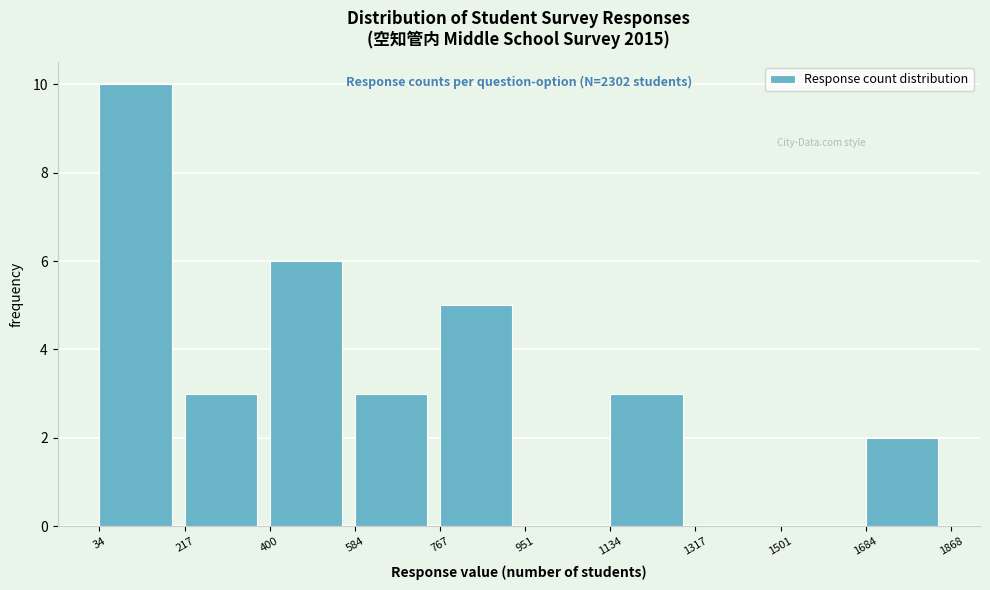

Over which range of the x-axis is the bar tallest?

34 to 217